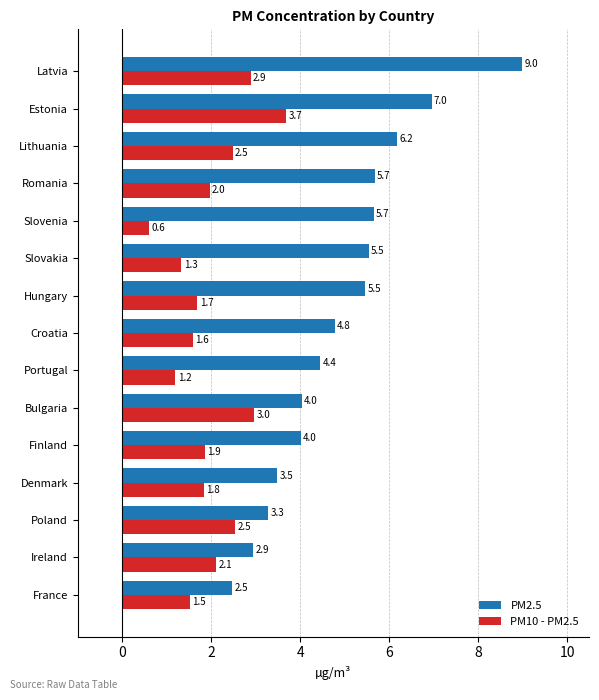

Rank the series by their maximum value, from highest to lowest.

PM2.5, PM10 - PM2.5